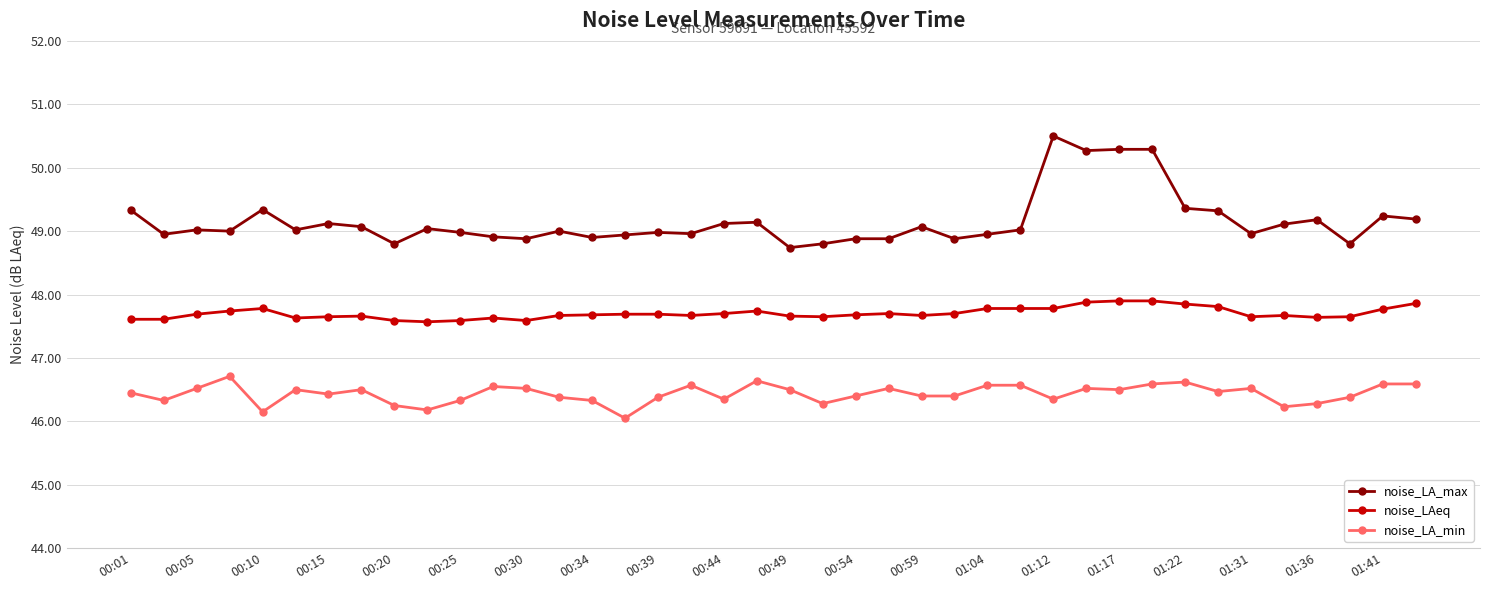

What is the value of the noise_LA_max point at the 17th from the left?

49.0